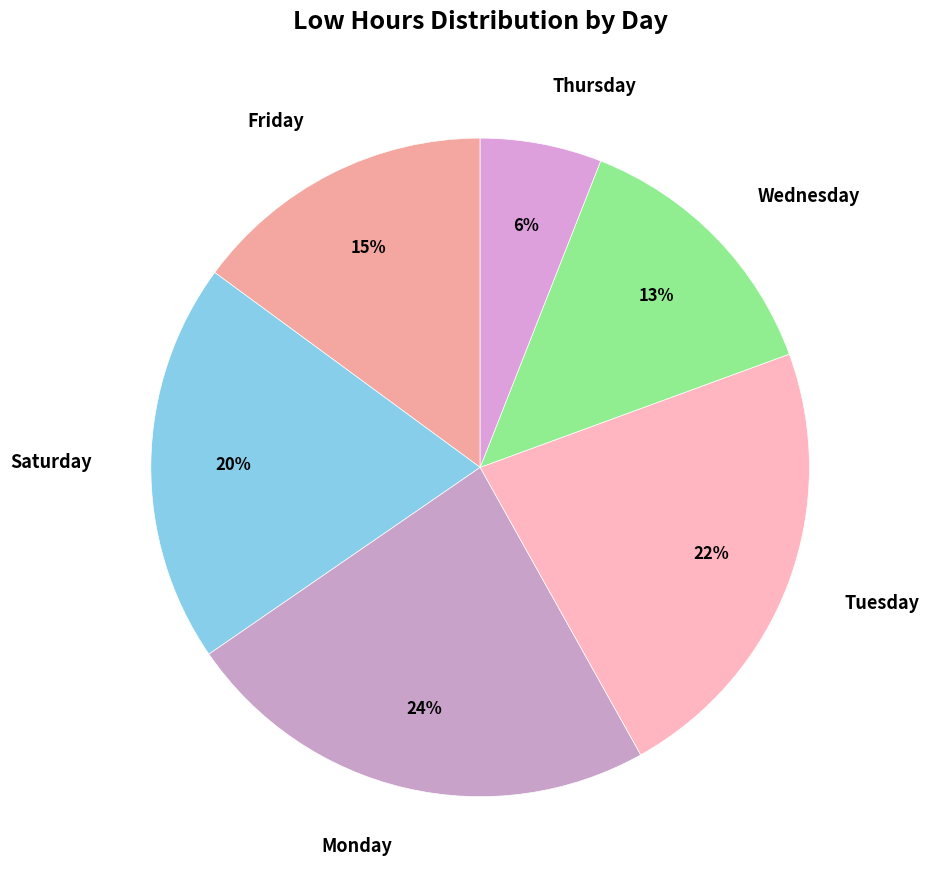

Rank the categories by value from lowest to highest.

Thursday, Wednesday, Friday, Saturday, Tuesday, Monday